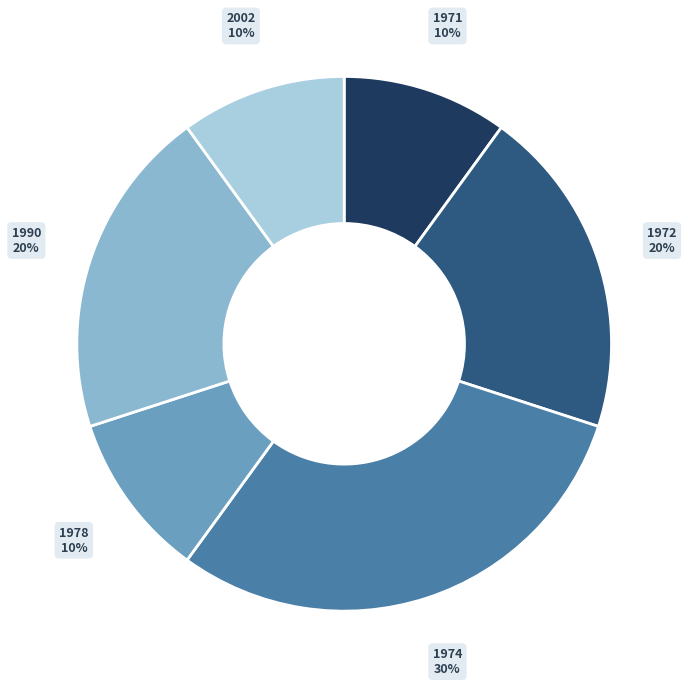

Is there any slice that represents more than half of the pie?

No